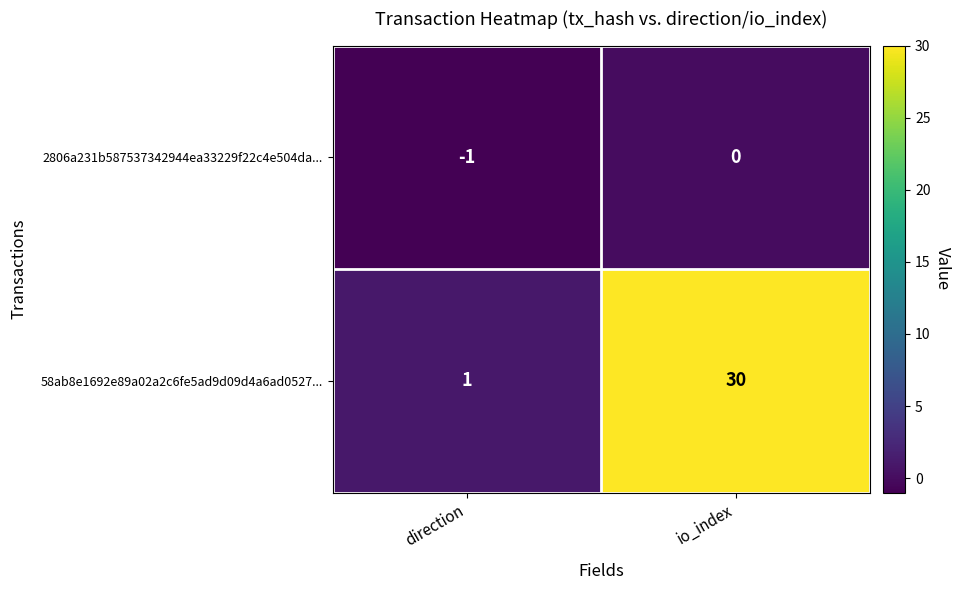

List the series in order of their peak value, highest first.

58ab8e1692e89a02a2c6fe5ad9d09d4a6ad0527..., 2806a231b587537342944ea33229f22c4e504da...